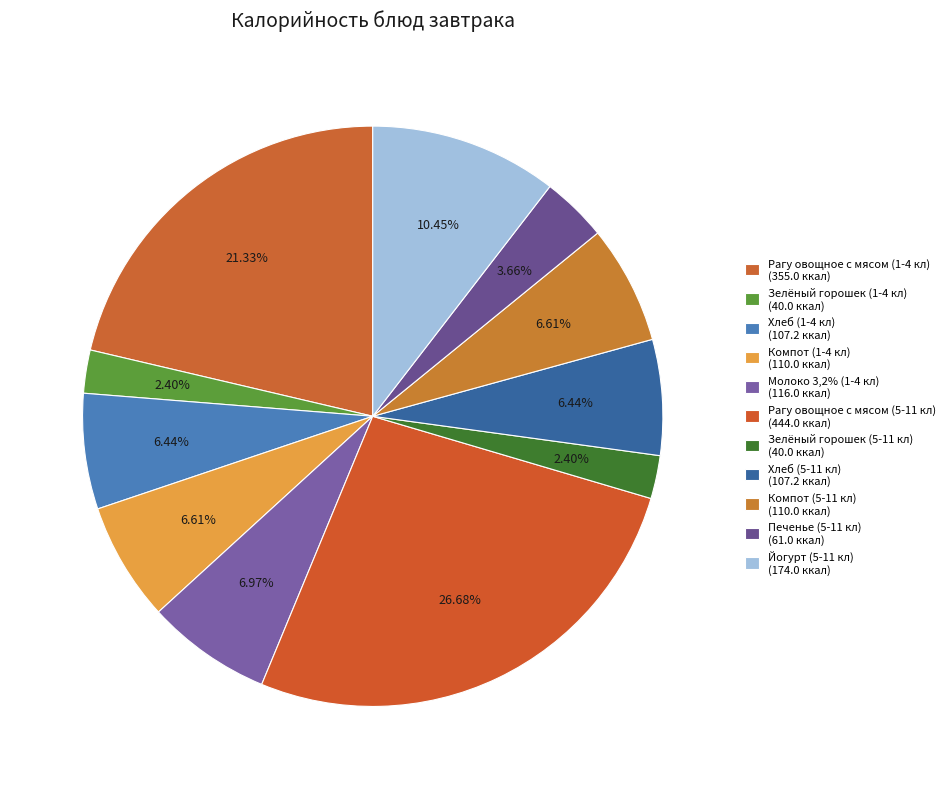

How many slices are in this pie chart?

11